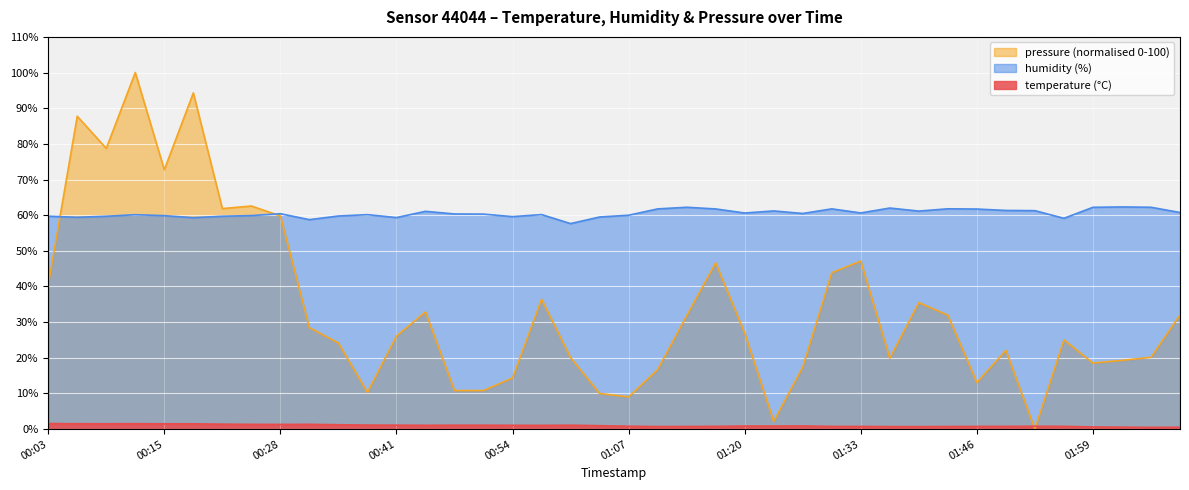

True or false: temperature and humidity cross at least once.

False